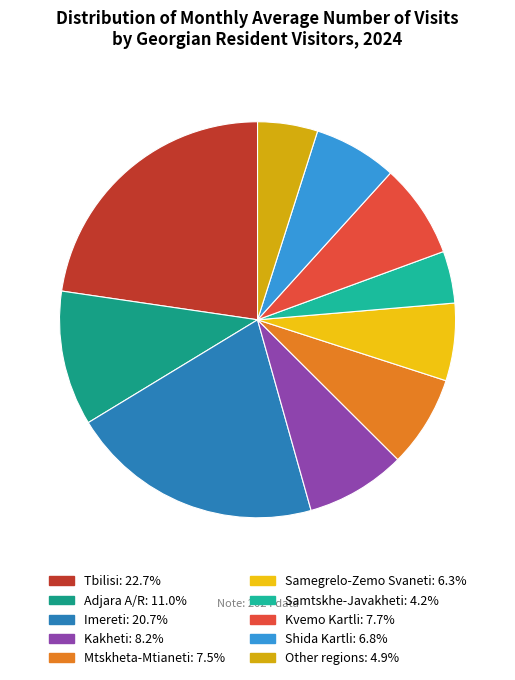

To the nearest percent, what is the difference between the largest and smallest slice percentages?

18%